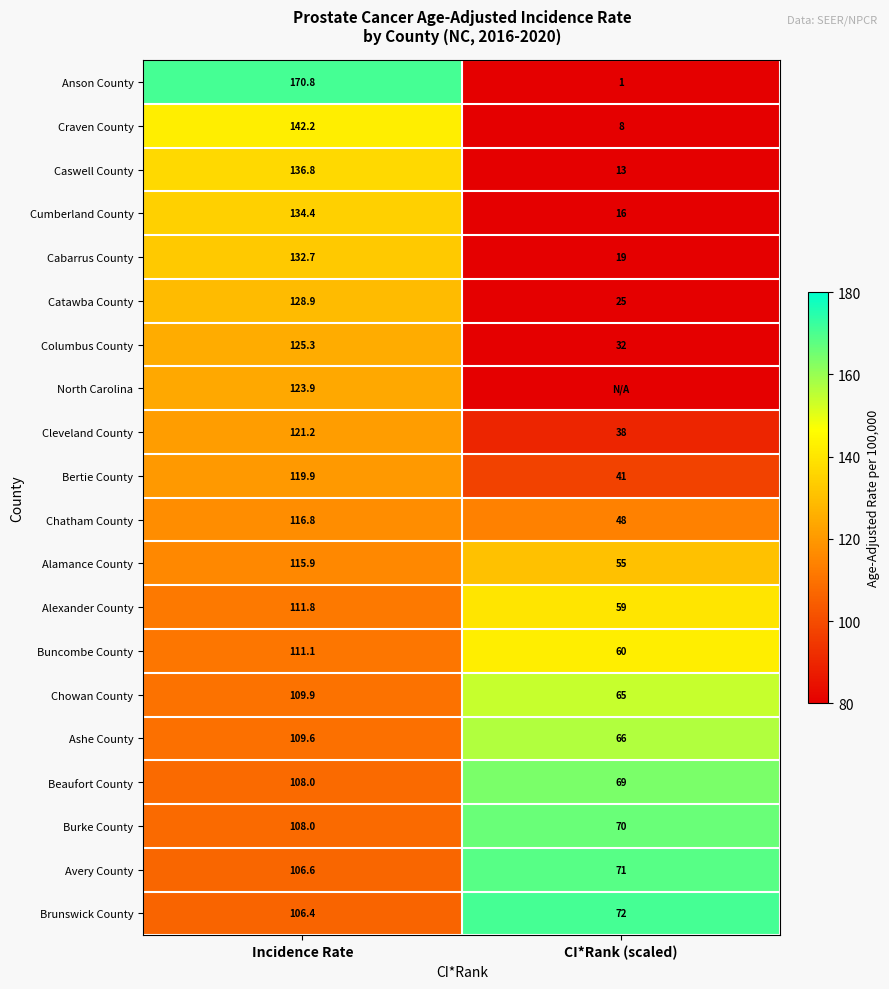

The Brunswick County series shows 50.2 at Incidence Rate. True or false?

False